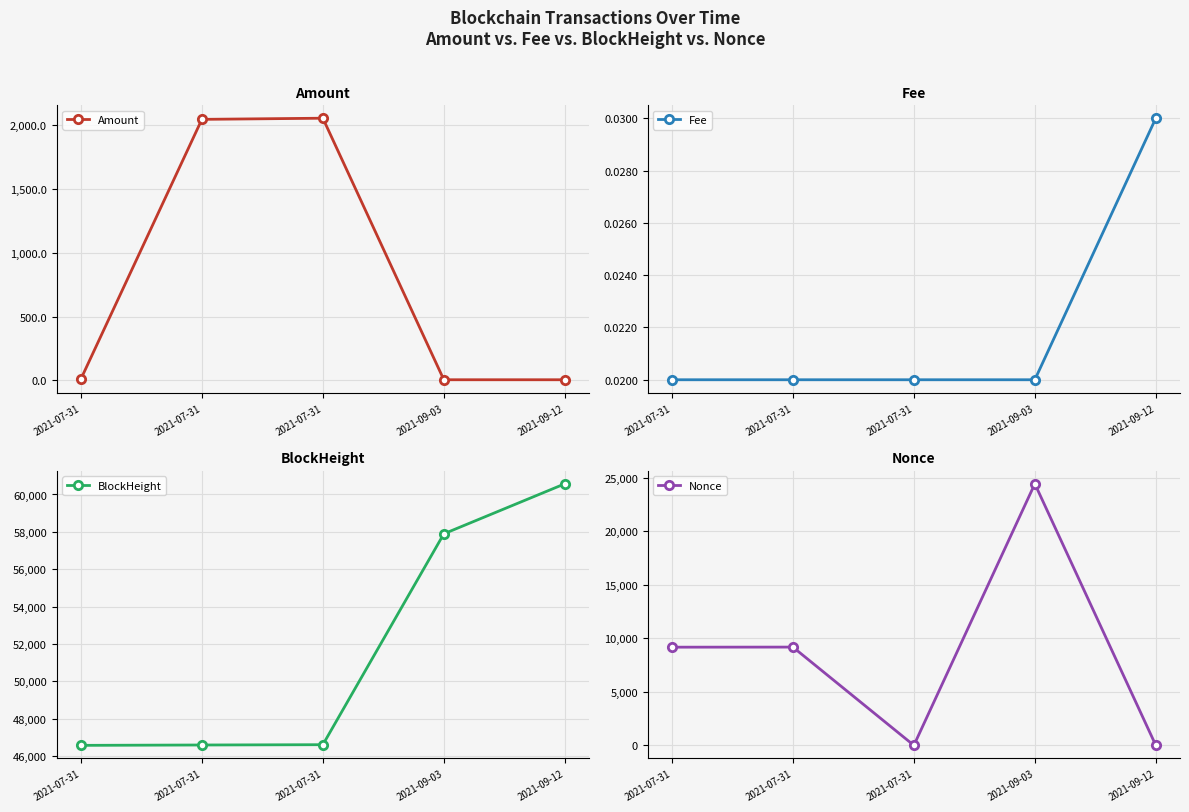

Is the value of Amount at 2021-07-31 greater than the value of BlockHeight at 2021-09-12?

No